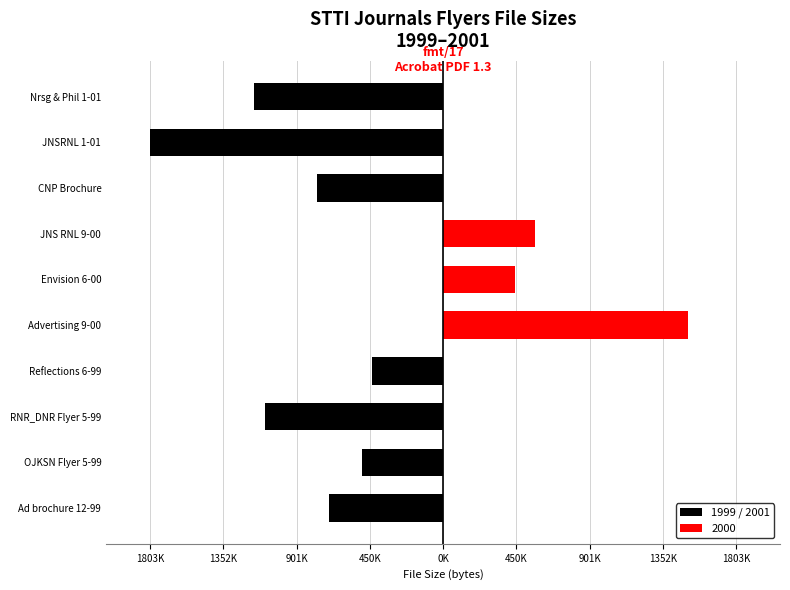

How many data points are less than -498901?

5